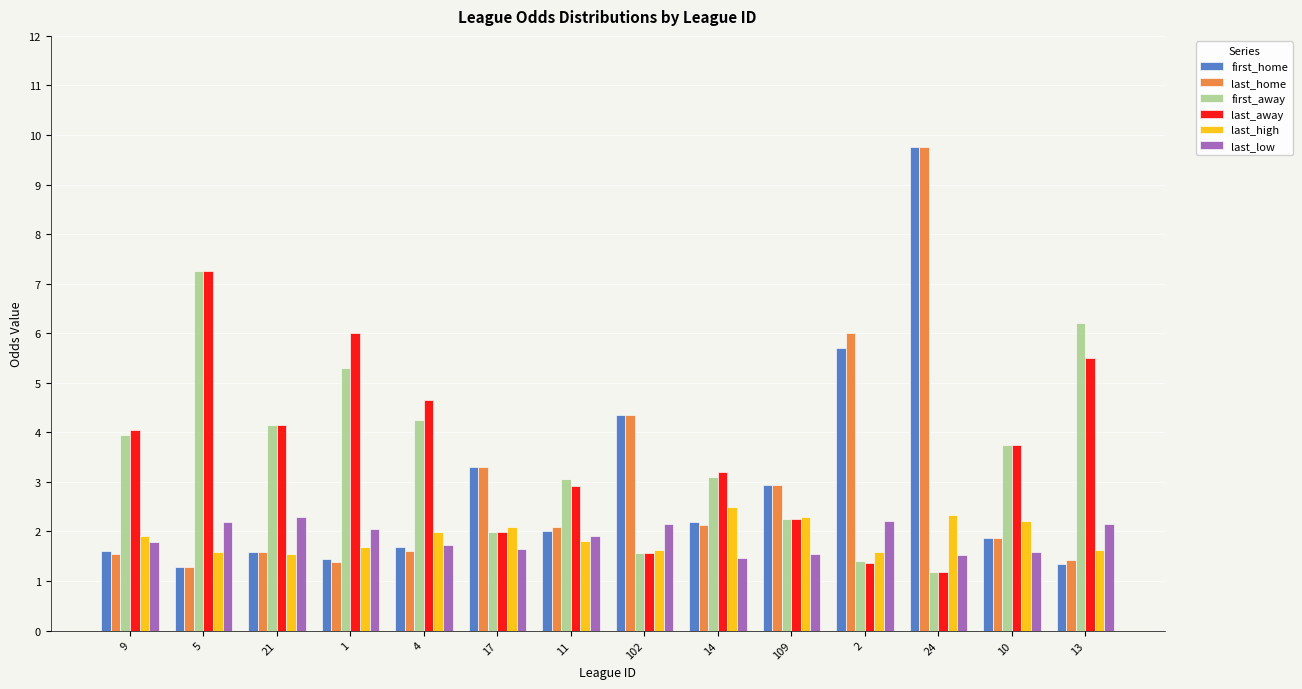

Is it true that last_low equals 2.2 at 17?

False